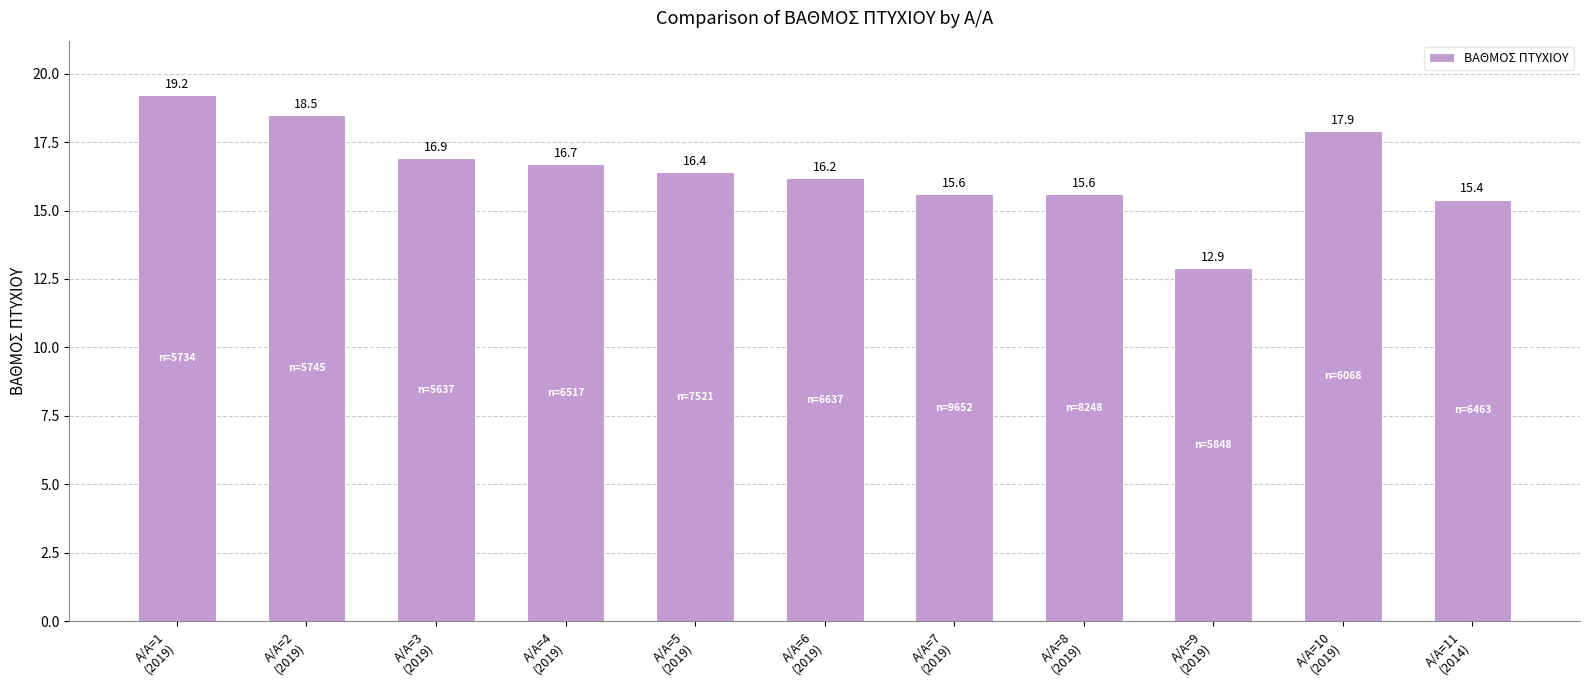

Reading right to left, list all the values displayed in this chart.

Α/Α=11
(2014)=15.4	Α/Α=10
(2019)=17.9	Α/Α=9
(2019)=12.9	Α/Α=8
(2019)=15.6	Α/Α=7
(2019)=15.6	Α/Α=6
(2019)=16.2	Α/Α=5
(2019)=16.4	Α/Α=4
(2019)=16.7	Α/Α=3
(2019)=16.9	Α/Α=2
(2019)=18.5	Α/Α=1
(2019)=19.2